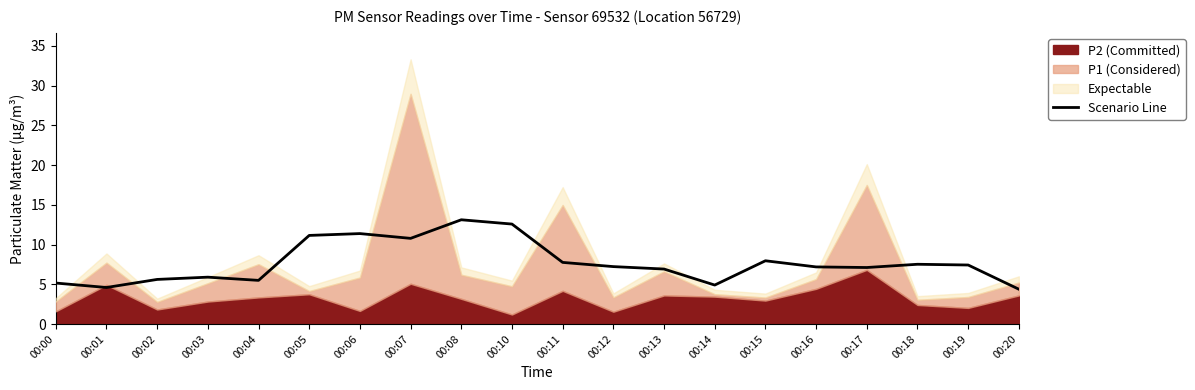

What is the average value?

7.7